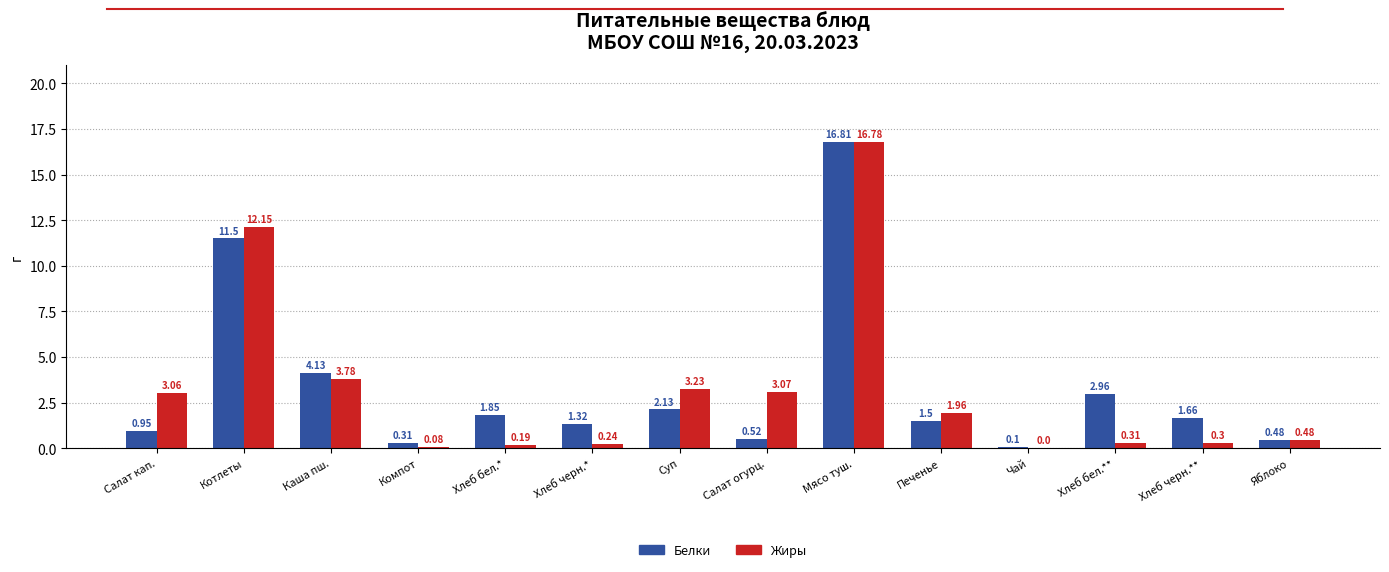

What is the sum of all Белки values?

46.2